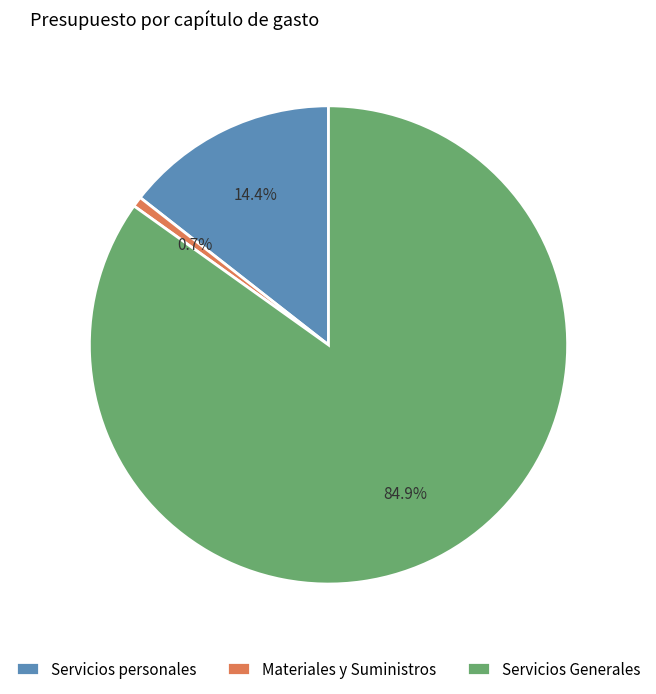

To the nearest percent, what portion does Servicios Generales represent?

85%